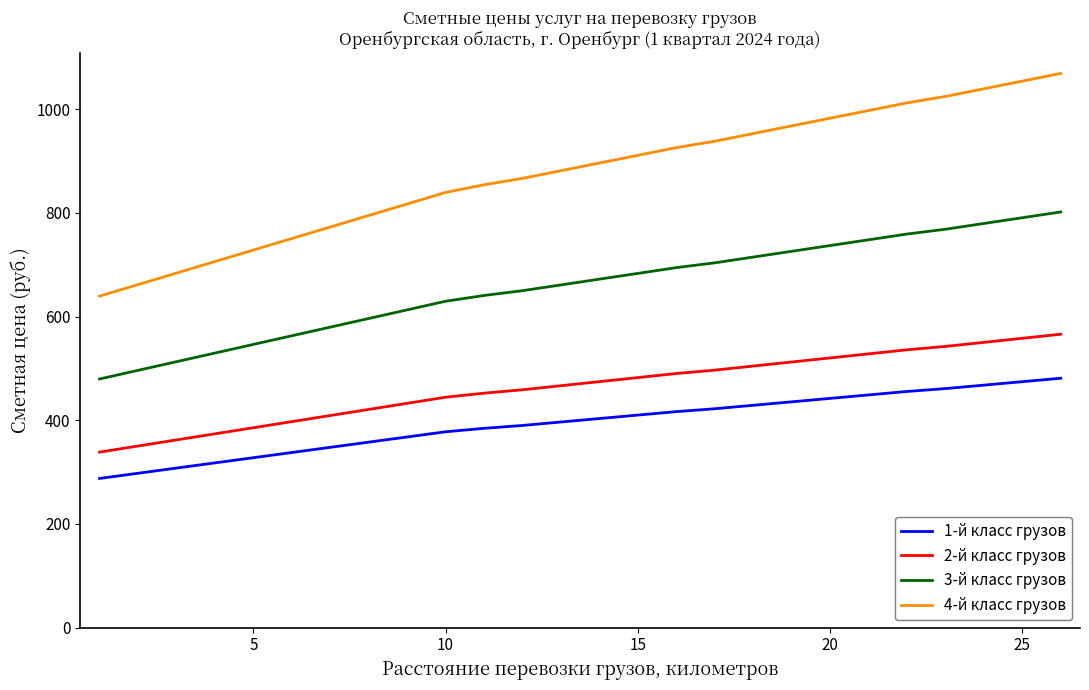

True or false: 4-й класс грузов and 2-й класс грузов cross at least once.

False